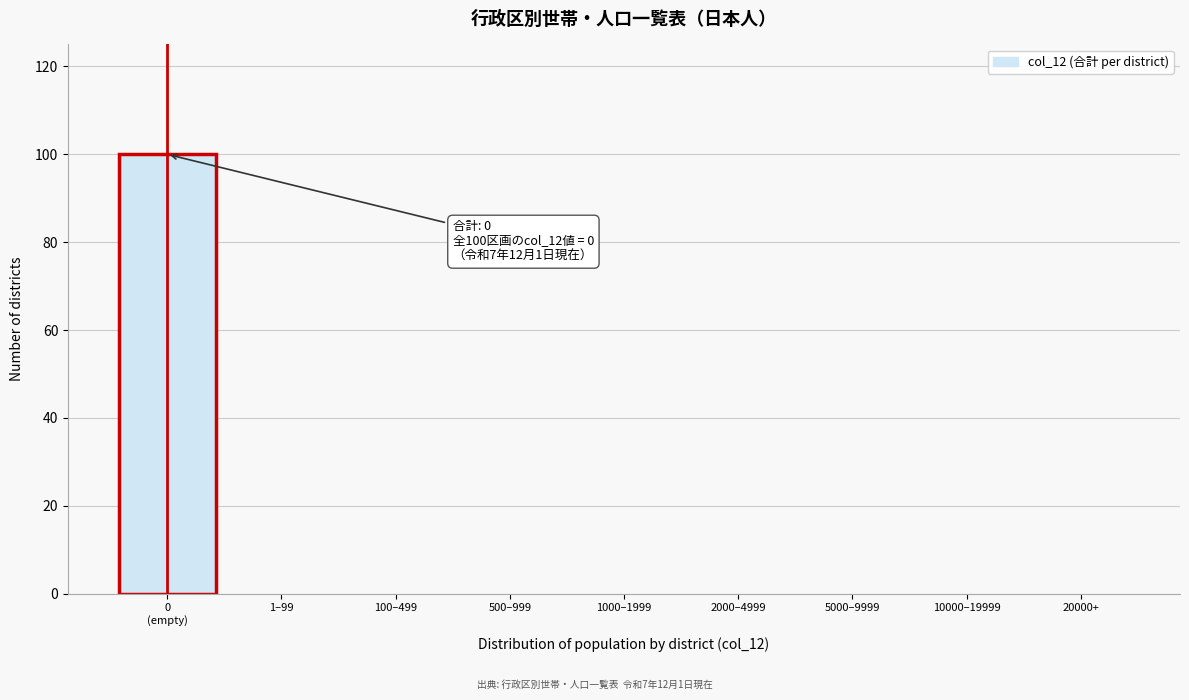

What is the sum of all values?

100